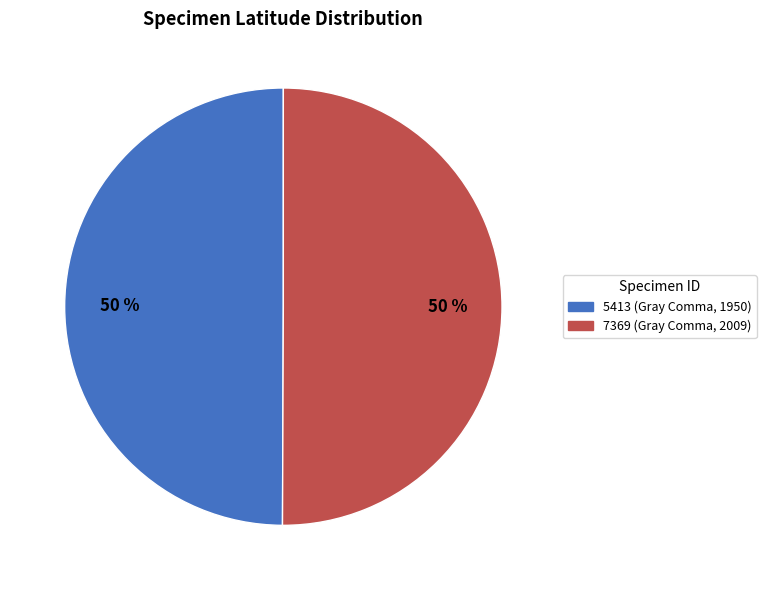

To the nearest percent, what is the combined percentage of 7369 and 5413?

100%